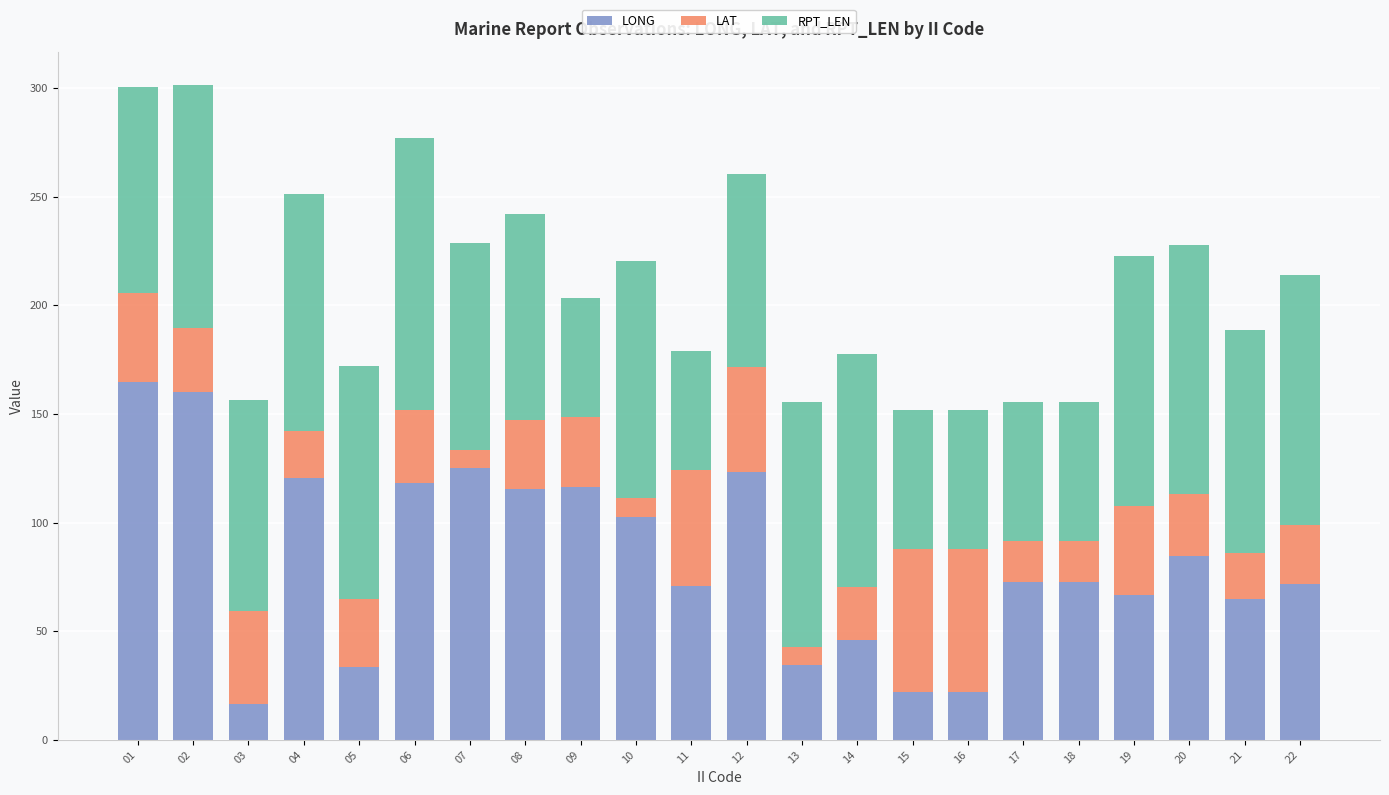

What is the sum of the LONG values at 15 and 10?

124.9